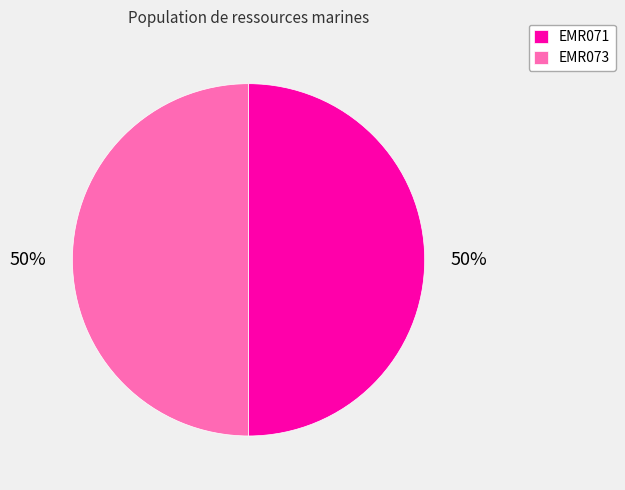

Is it true that EMR073 is 40% of the pie?

False